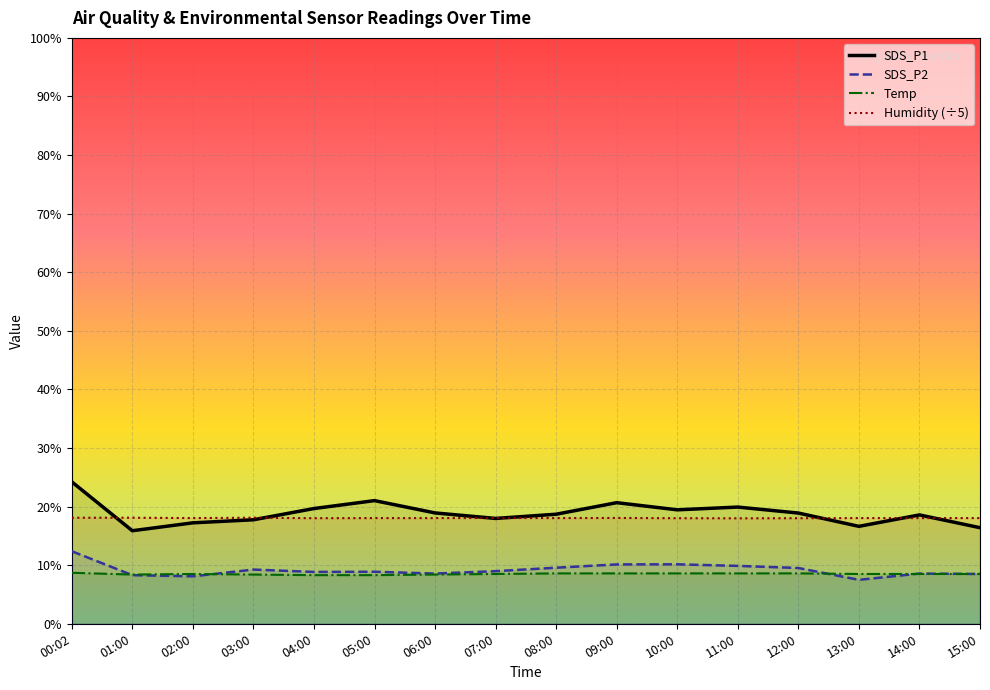

Reading left to right, what are all the values shown in this chart?

SDS_P1: 00:02=24.2	01:00=15.9	02:00=17.2	03:00=17.8	04:00=19.7	05:00=21.0	06:00=18.9	07:00=18.0	08:00=18.7	09:00=20.7	10:00=19.4	11:00=19.9	12:00=18.9	13:00=16.6	14:00=18.6	15:00=16.4
SDS_P2: 00:02=12.4	01:00=8.3	02:00=8.1	03:00=9.2	04:00=8.8	05:00=8.9	06:00=8.6	07:00=9.0	08:00=9.6	09:00=10.1	10:00=10.2	11:00=9.9	12:00=9.5	13:00=7.5	14:00=8.6	15:00=8.5
Temp: 00:02=8.7	01:00=8.4	02:00=8.5	03:00=8.4	04:00=8.3	05:00=8.3	06:00=8.4	07:00=8.5	08:00=8.6	09:00=8.6	10:00=8.6	11:00=8.6	12:00=8.6	13:00=8.5	14:00=8.5	15:00=8.5
Humidity (÷5): 00:02=18.1	01:00=18.1	02:00=18.0	03:00=18.1	04:00=18.0	05:00=18.0	06:00=18.0	07:00=18.1	08:00=18.0	09:00=18.1	10:00=18.0	11:00=18.0	12:00=18.0	13:00=18.0	14:00=18.0	15:00=18.0